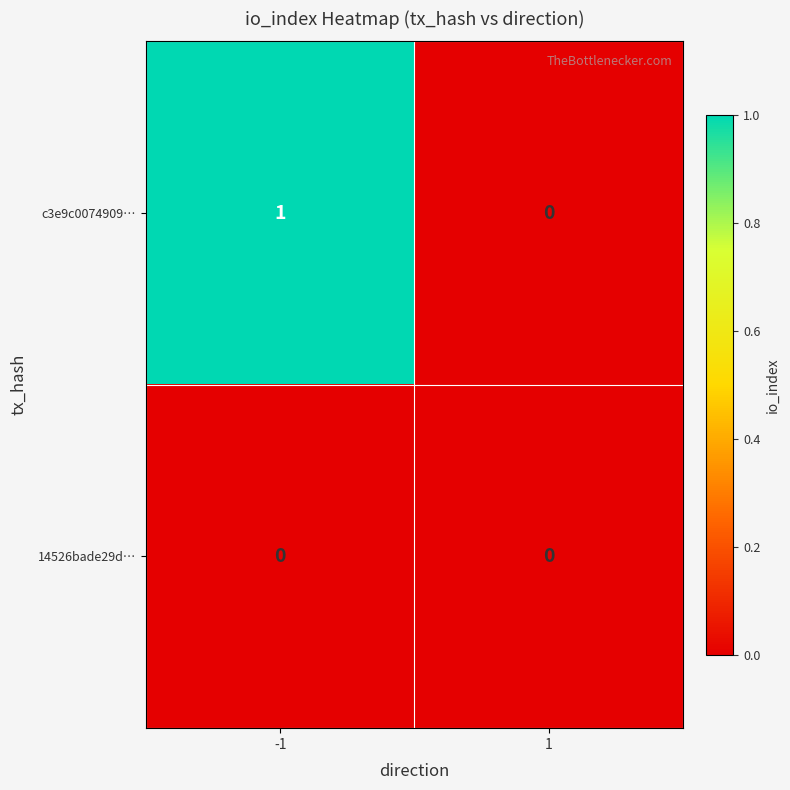

Rank the categories by c3e9c0074909… value from lowest to highest.

1, -1